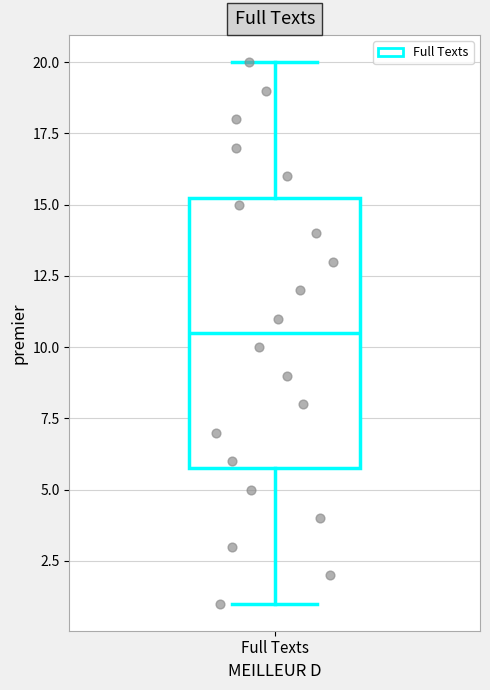

Read this box plot against the y-axis: the position of the median line, the range covered by the box, and the ends of both whiskers. The values are not printed on the chart, so give them approximately, as read against the axis.

median 10.5, box 6.0 to 15.5, whiskers 1.0 to 20.0